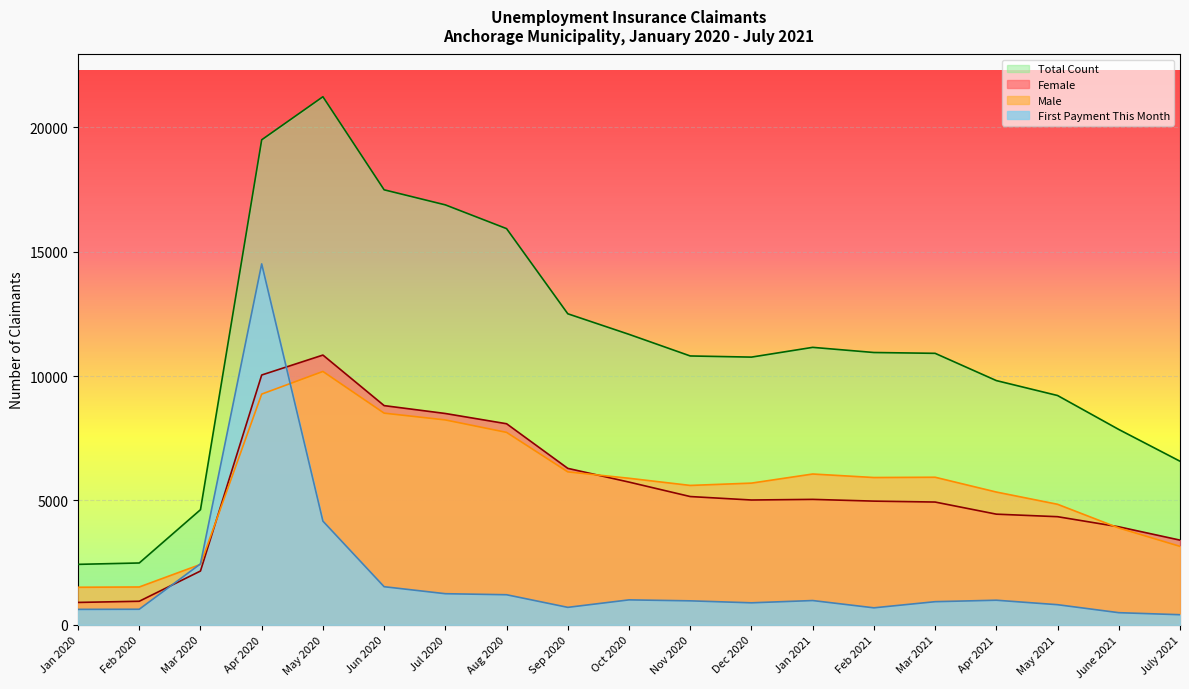

True or false: Total Count and Female cross at least once.

False